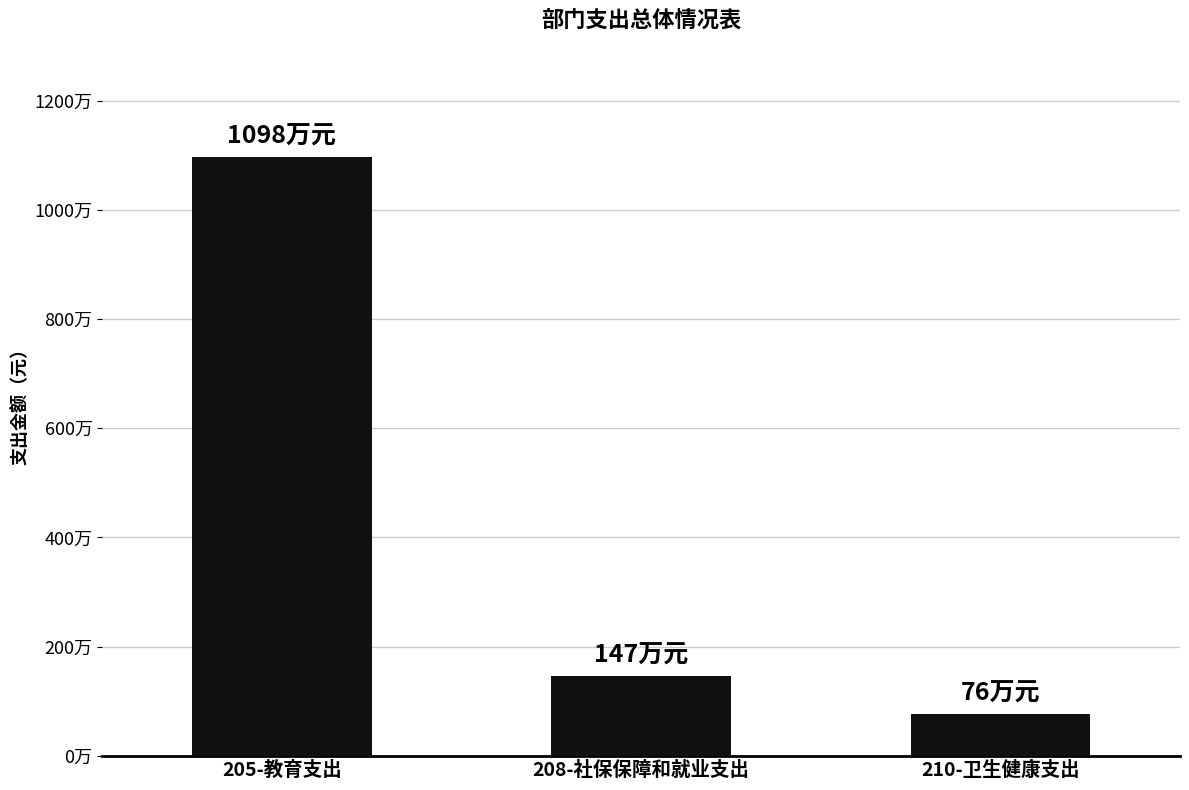

Reading left to right, what are all the values shown in this chart?

205-教育支出=10975397.2	208-社保保障和就业支出=1465530.3	210-卫生健康支出=763925.6